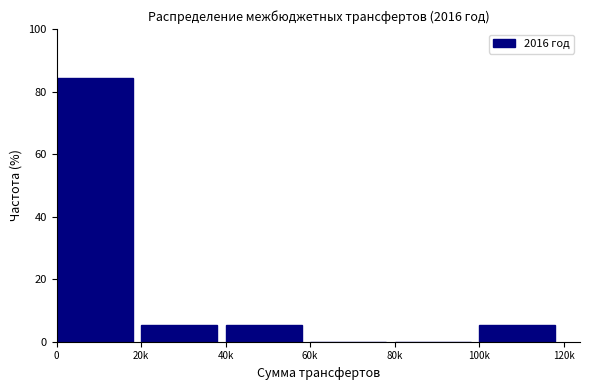

Reading left to right, extract all data points from this chart.

0=84.2	20k=5.3	40k=5.3	60k=0.0	80k=0.0	100k=5.3